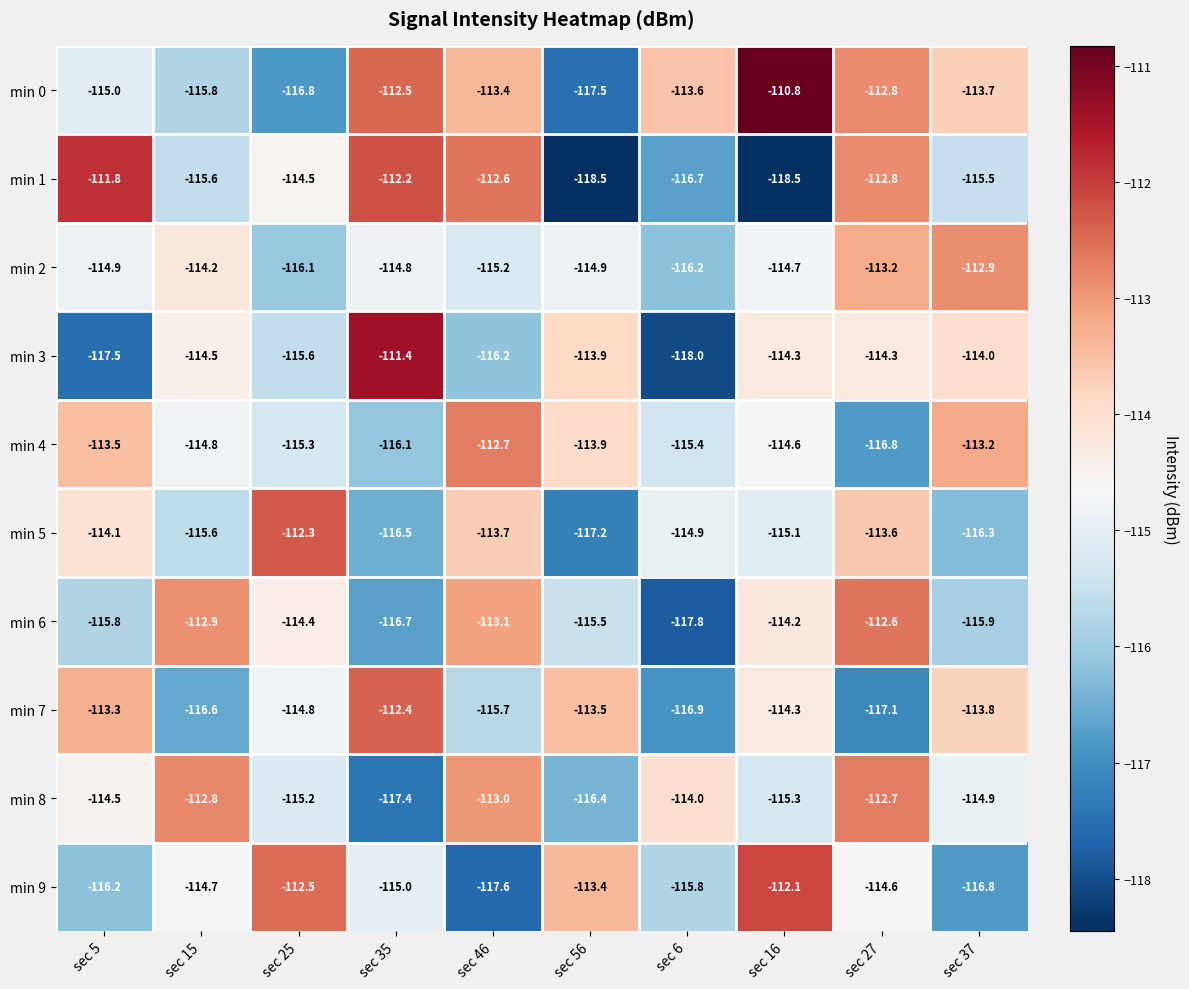

Which series changed the most between sec 25 and sec 46?

min 9